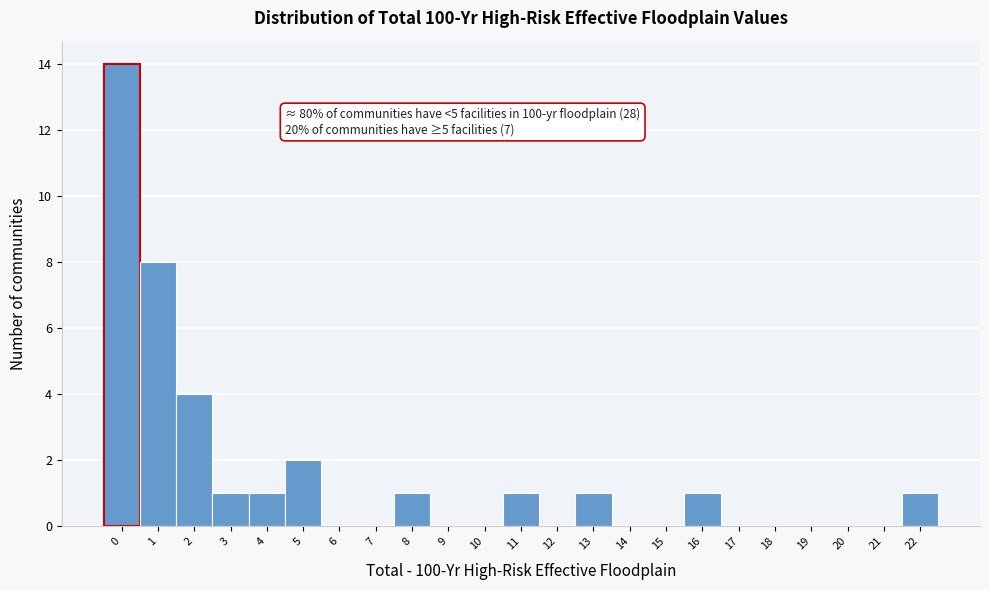

Reading right to left, list all the values displayed in this chart.

22=1	21=0	20=0	19=0	18=0	17=0	16=1	15=0	14=0	13=1	12=0	11=1	10=0	9=0	8=1	7=0	6=0	5=2	4=1	3=1	2=4	1=8	0=14